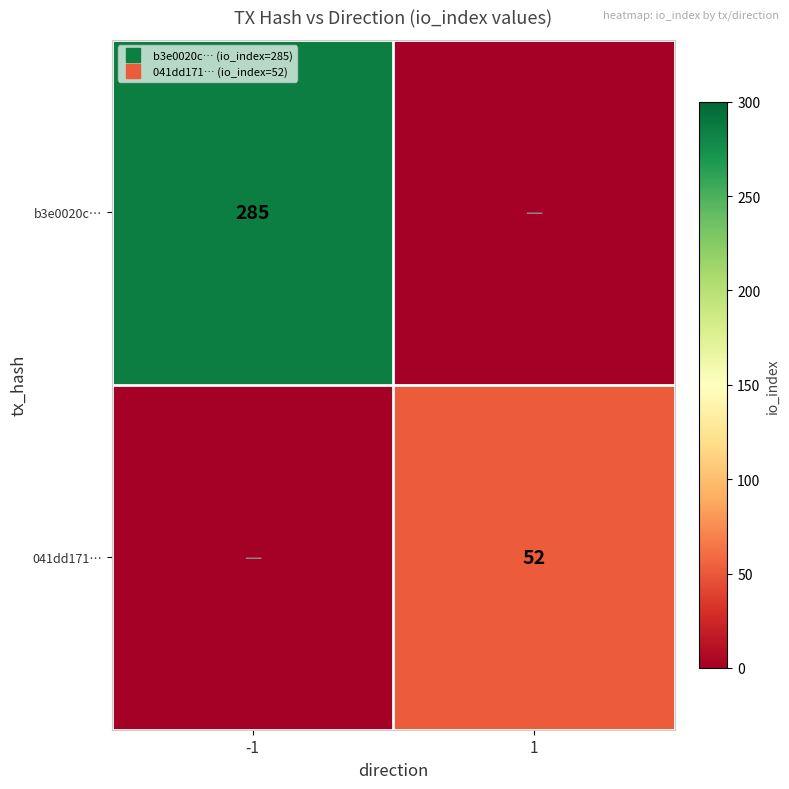

What is the sum of all b3e0020c… values?

285